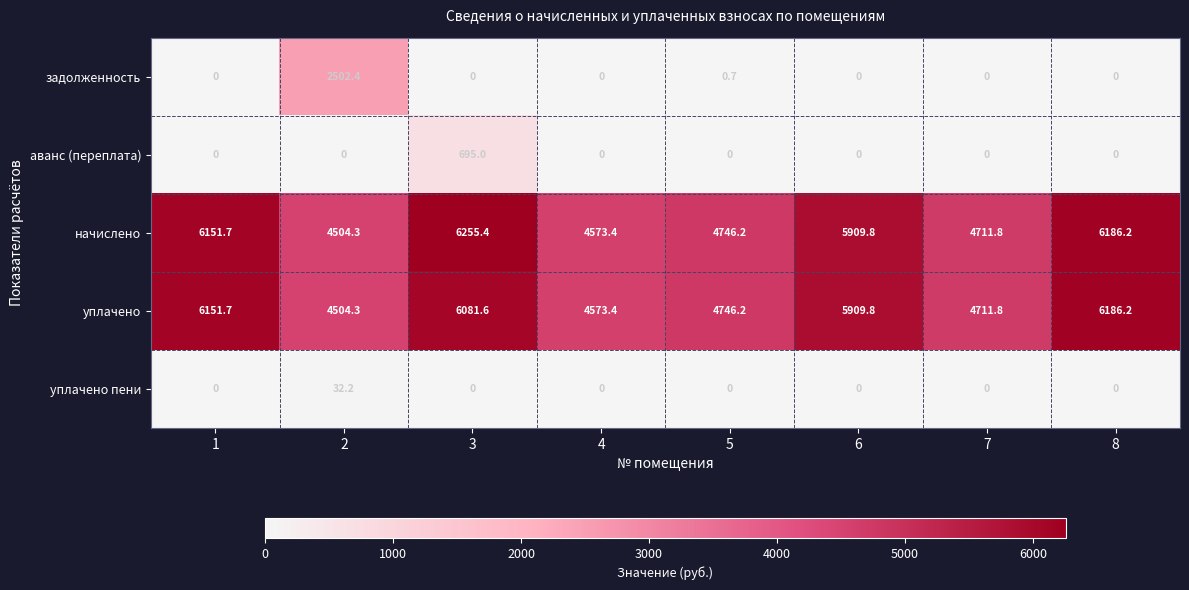

What is the maximum value for уплачено?

6186.2